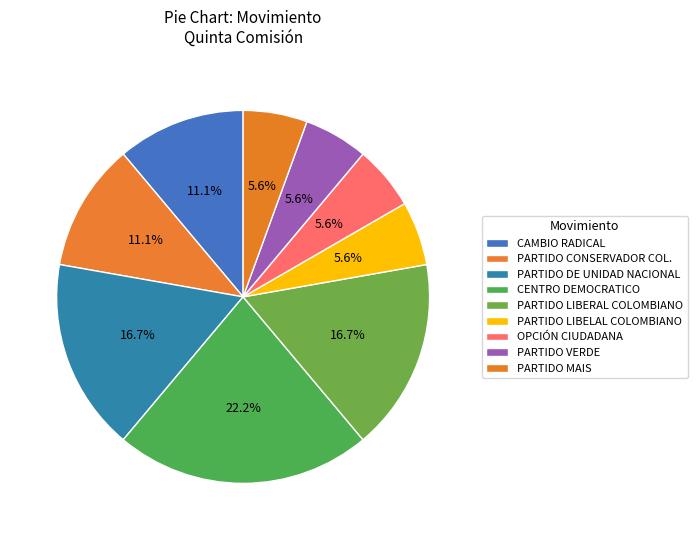

How many segments does this pie chart have?

9